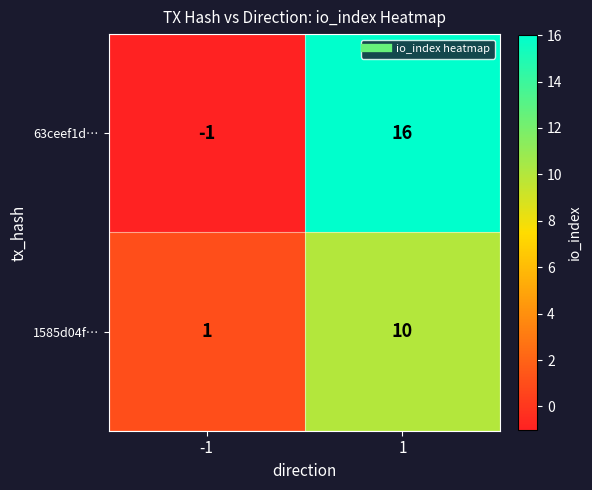

Reading left to right, extract all data points from this chart.

63ceef1d…: -1	16
1585d04f…: 1	10